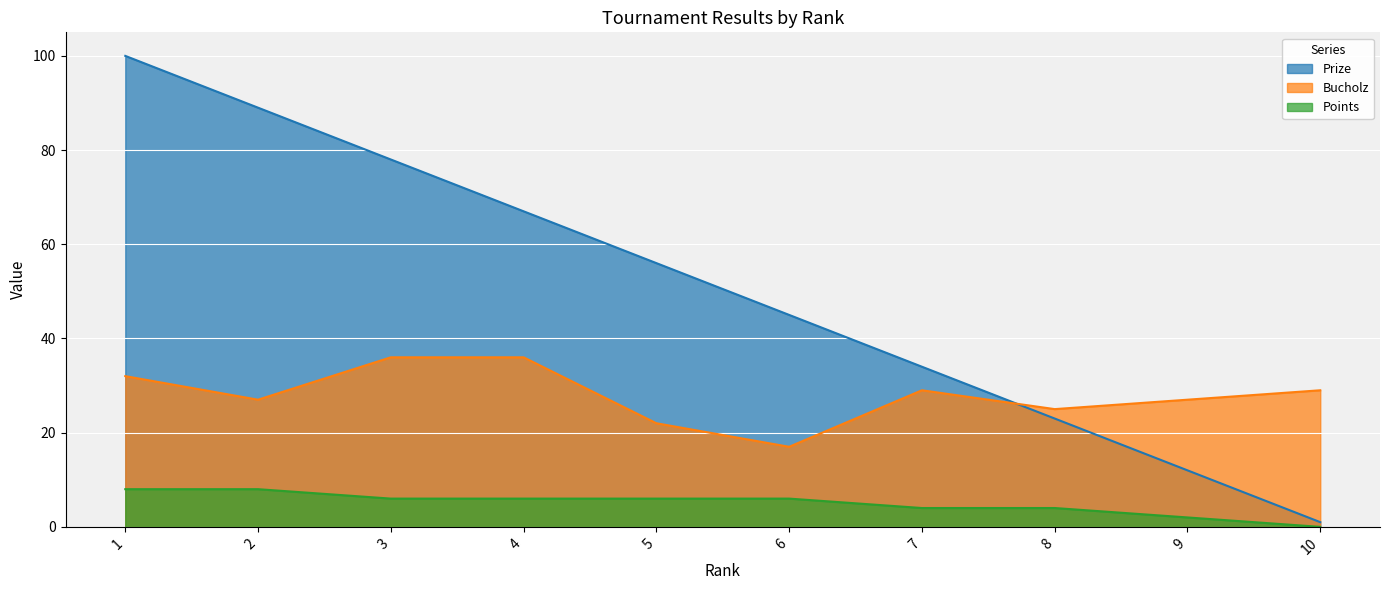

Reading left to right, list all the values displayed in this chart.

Prize: 1=100	2=89	3=78	4=67	5=56	6=45	7=34	8=23	9=12	10=1
Bucholz: 1=32	2=27	3=36	4=36	5=22	6=17	7=29	8=25	9=27	10=29
Points: 1=8	2=8	3=6	4=6	5=6	6=6	7=4	8=4	9=2	10=0